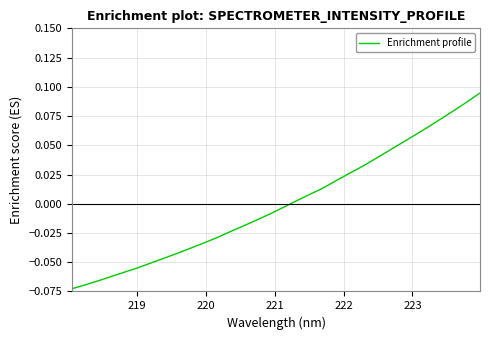

Does the chart display data point markers on the line(s)?

No